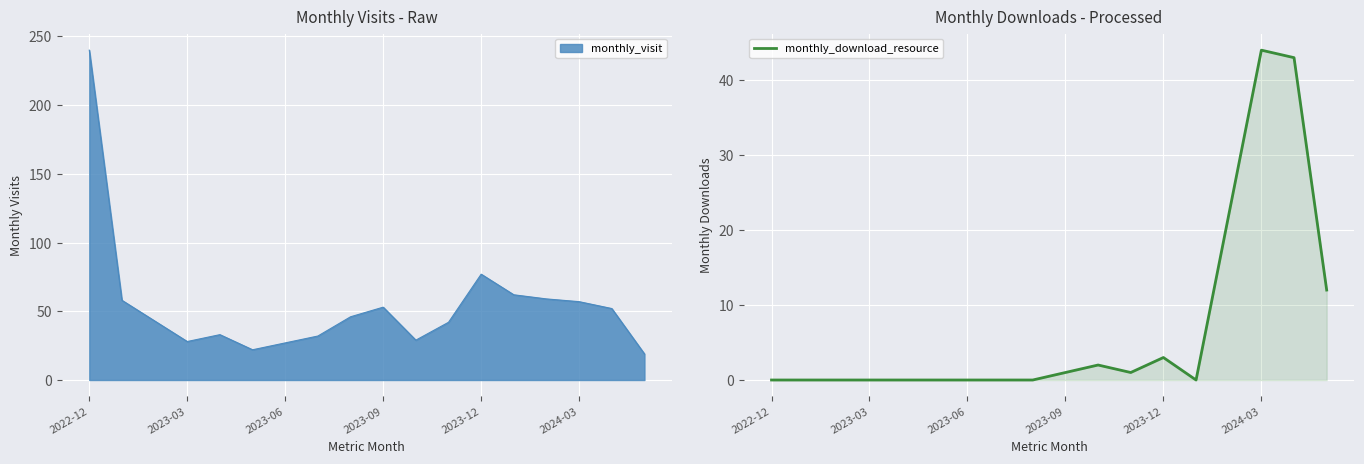

Is it true that monthly_download_resource equals 20 at 2022-12?

False